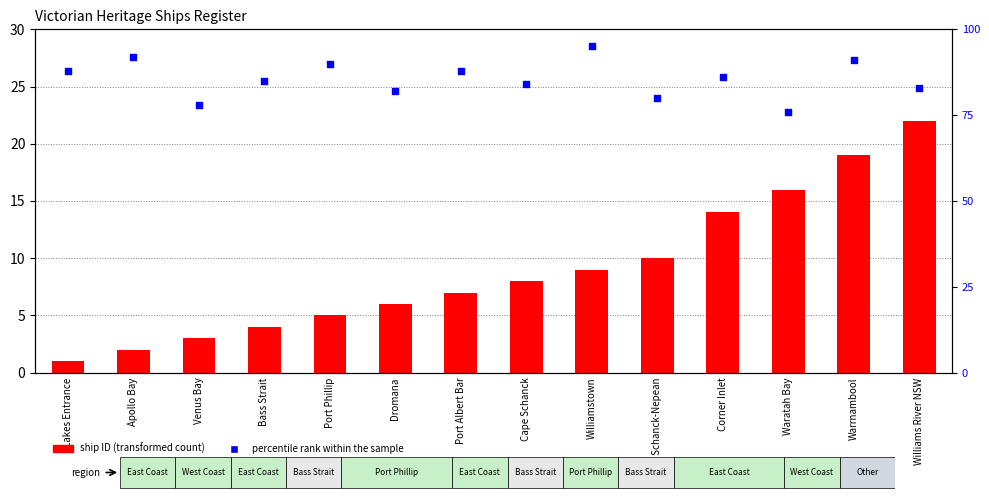

What is the total value across all series at Williams River NSW?

105